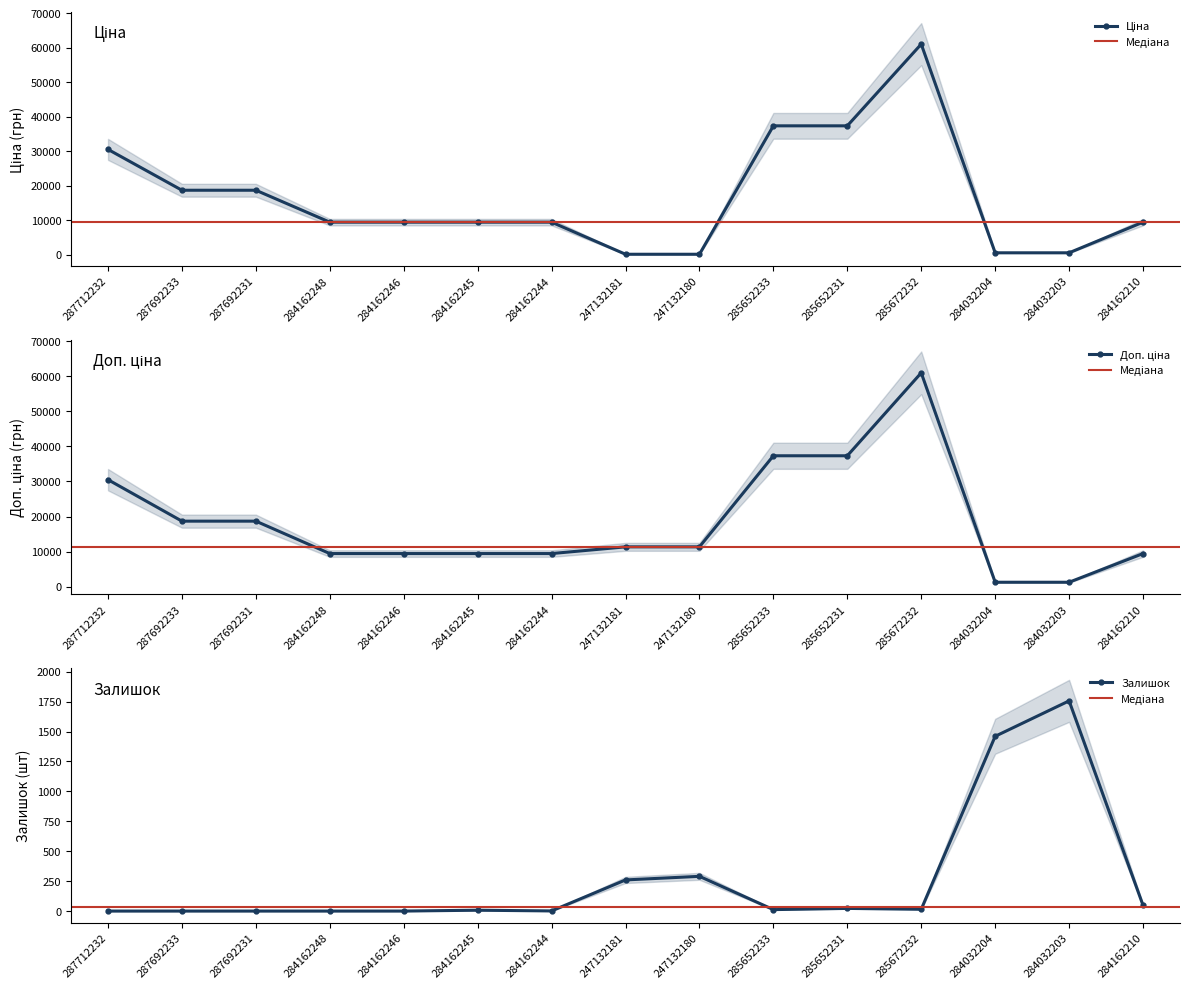

Where does the Залишок series first go above 12?

247132181